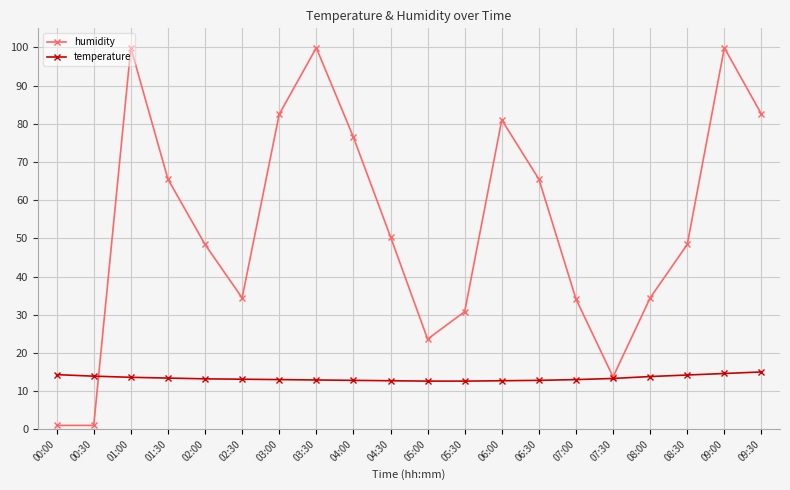

What position from the right is 04:30?

11